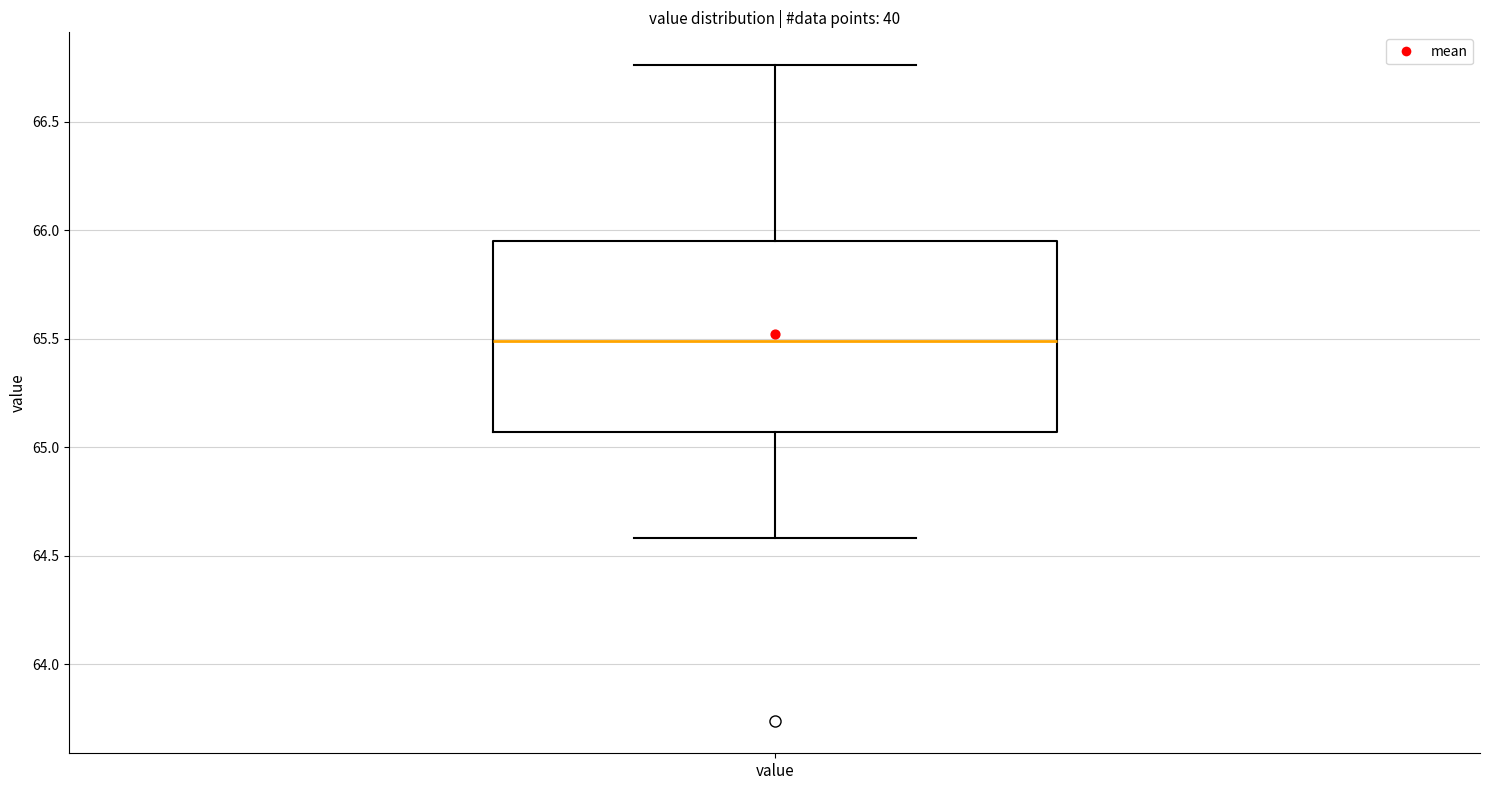

Read this box plot against the y-axis: the position of the median line, the range covered by the box, and the ends of both whiskers. The values are not printed on the chart, so give them approximately, as read against the axis.

median 65.50, box 65.05 to 65.95, whiskers 64.60 to 66.75